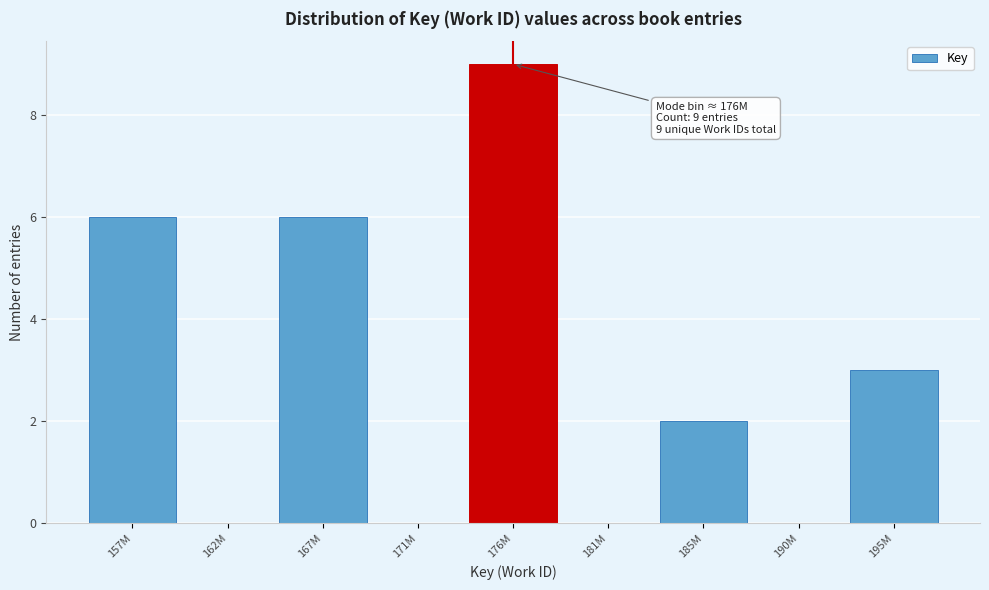

Reading left to right, transcribe all the data shown in this chart.

157M=6	162M=0	167M=6	171M=0	176M=9	181M=0	185M=2	190M=0	195M=3